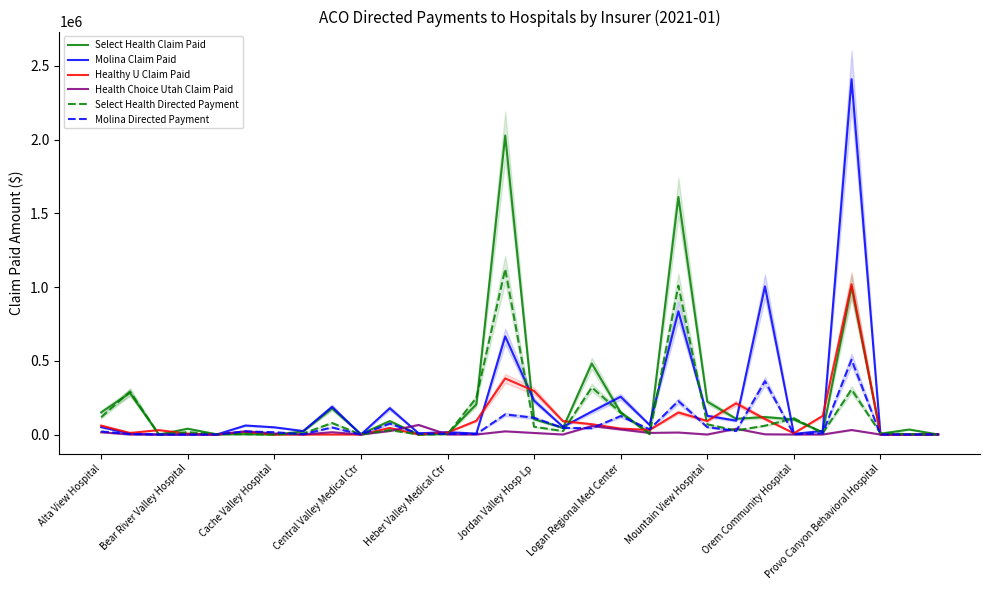

True or false: Select Health Directed Payment has a value of 1009562.5 at 20.

True